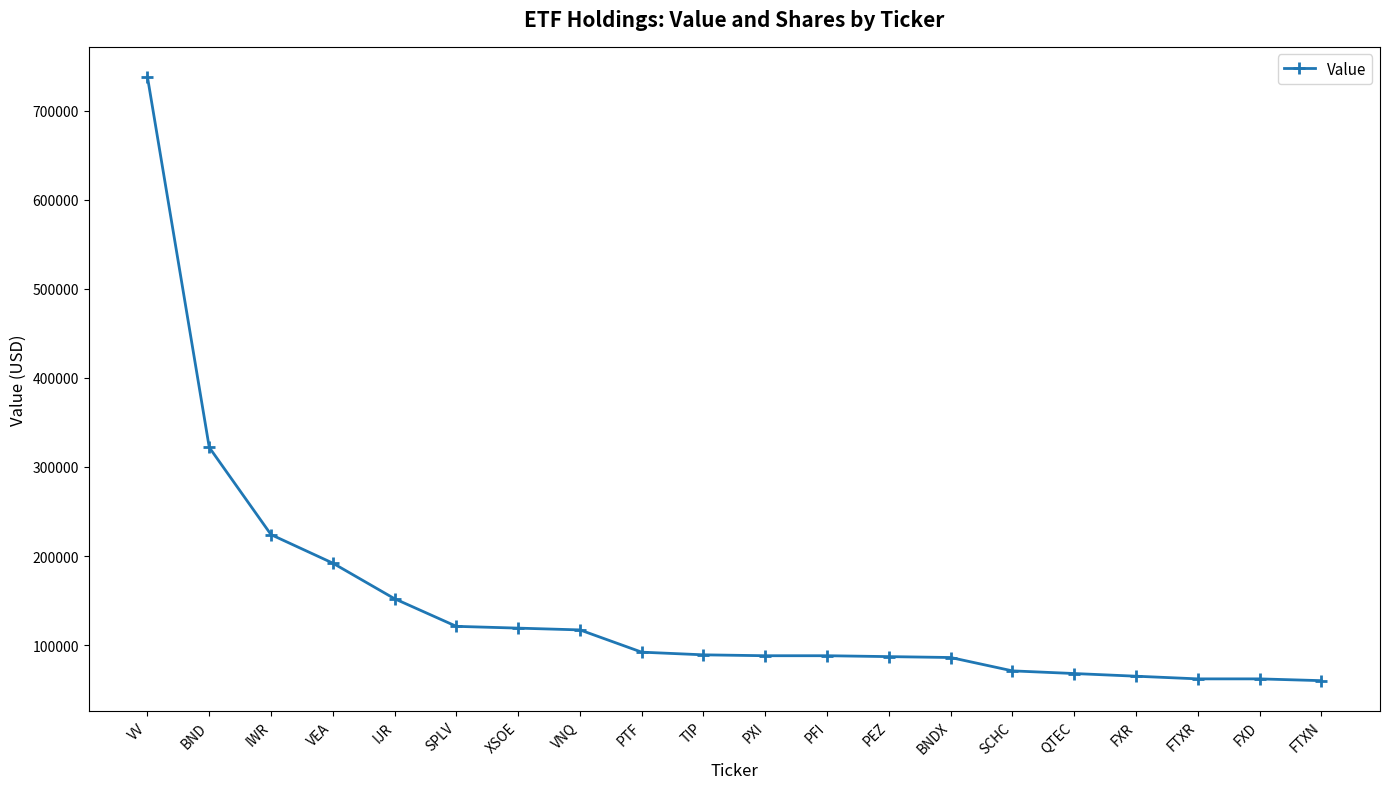

What is the approximate value at TIP, to the nearest 10?

89000